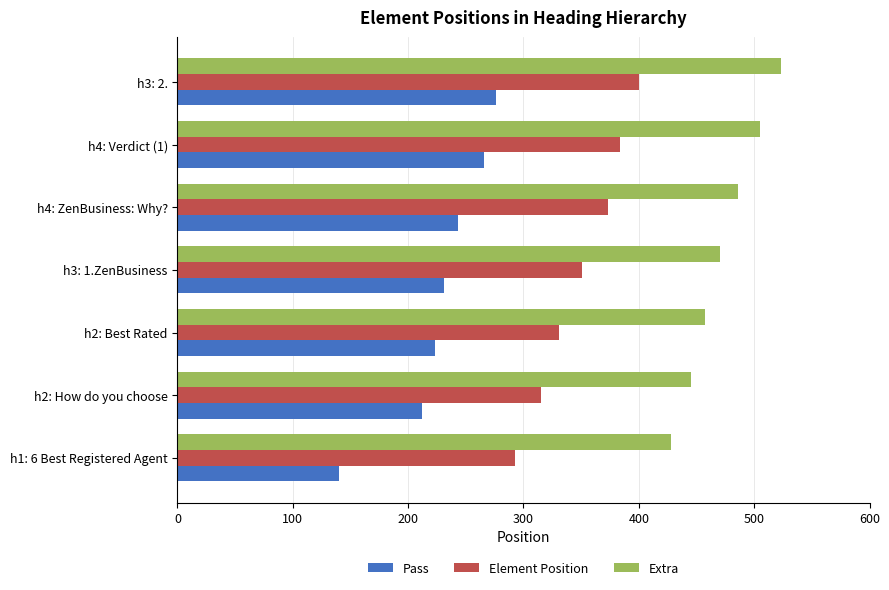

What is the average value of the Element Position series?

350